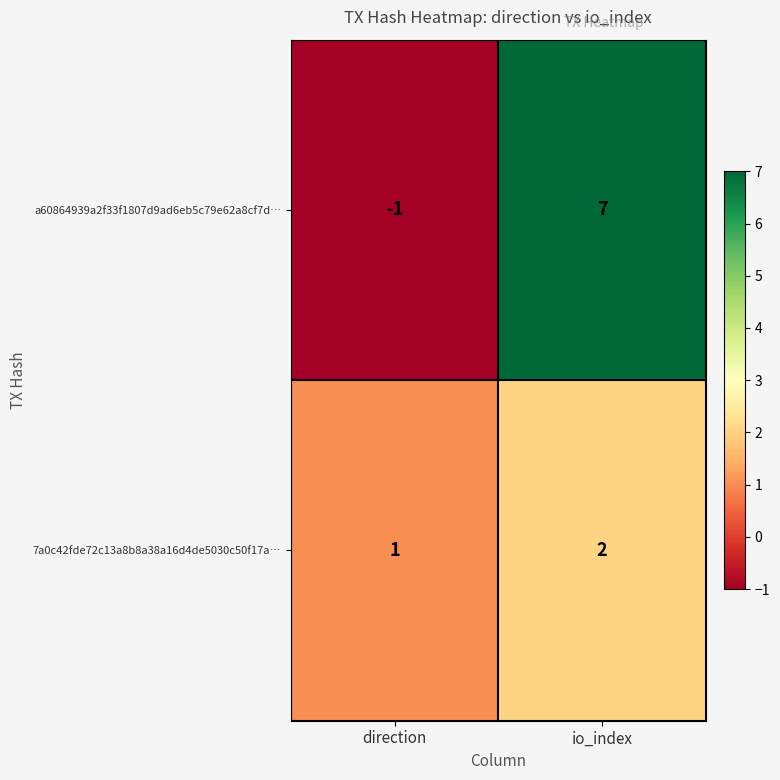

How many data points does each series have?

2